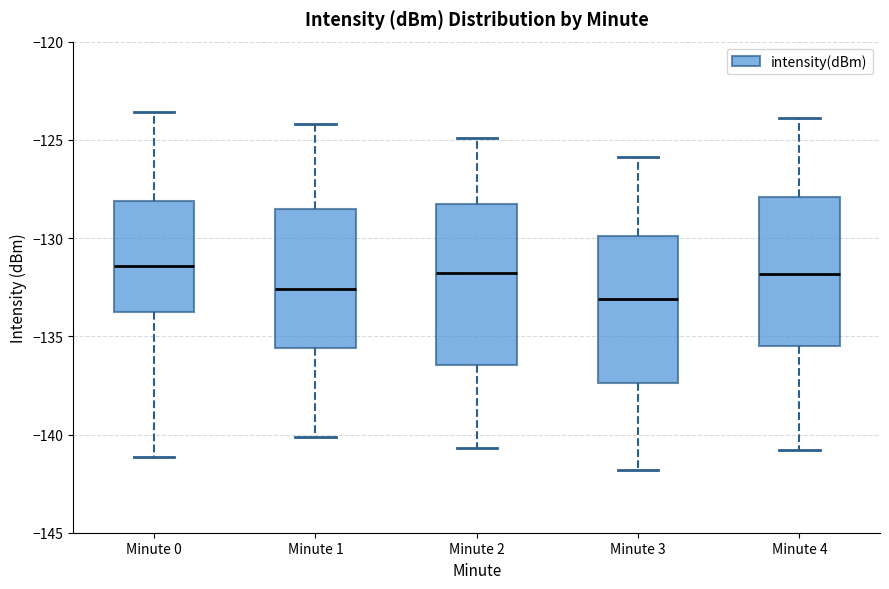

Reading left to right, transcribe this box plot: for each box, give where its median line is, the range the box spans, and where its two whiskers end, as read against the y-axis. The values are not printed on the chart, so give them approximately, as read against the axis.

Minute 0: median -131.5, box -134.0 to -128.0, whiskers -141.0 to -123.5
Minute 1: median -132.5, box -135.5 to -128.5, whiskers -140.0 to -124.0
Minute 2: median -132.0, box -136.5 to -128.5, whiskers -140.5 to -125.0
Minute 3: median -133.0, box -137.5 to -130.0, whiskers -142.0 to -126.0
Minute 4: median -132.0, box -135.5 to -128.0, whiskers -141.0 to -124.0